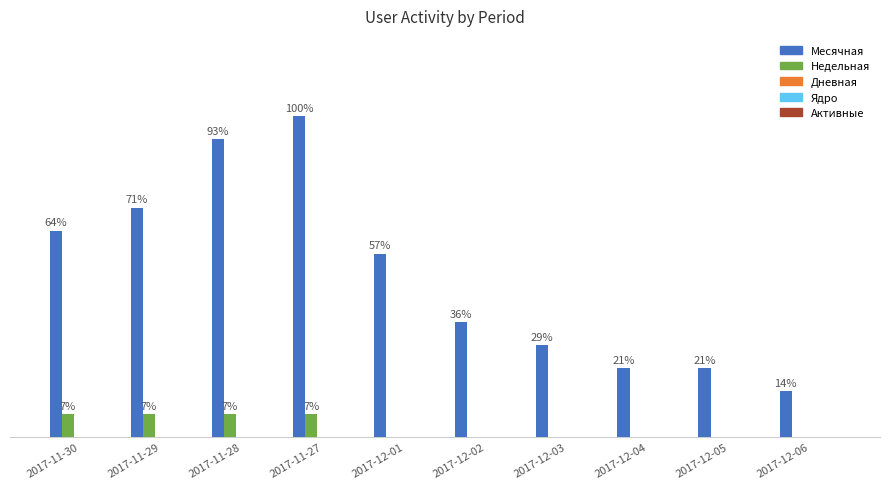

What position from the right is 2017-11-30?

10